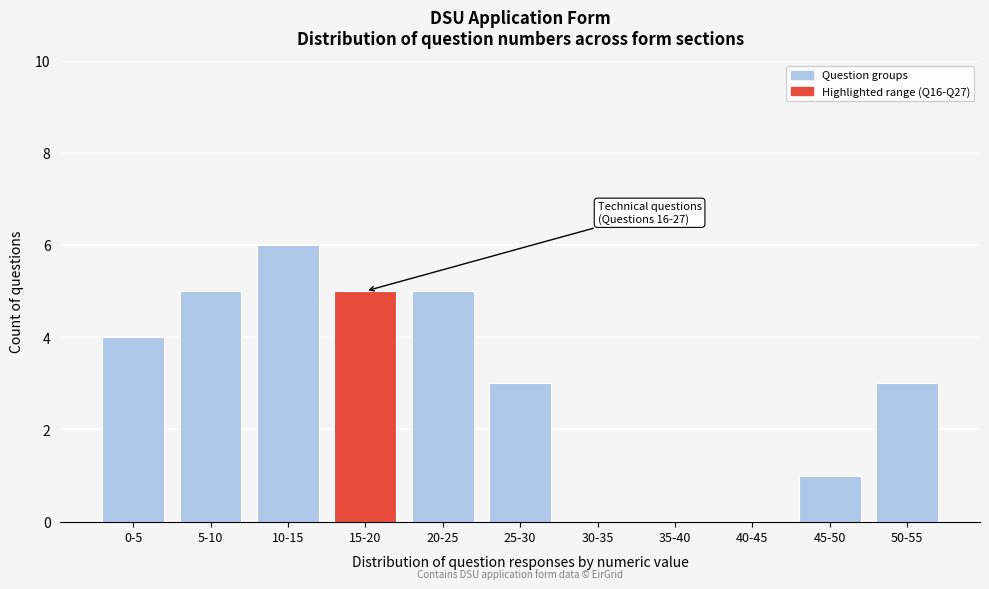

Reading left to right, transcribe all the data shown in this chart.

0-5=4	5-10=5	10-15=6	15-20=5	20-25=5	25-30=3	30-35=0	35-40=0	40-45=0	45-50=1	50-55=3